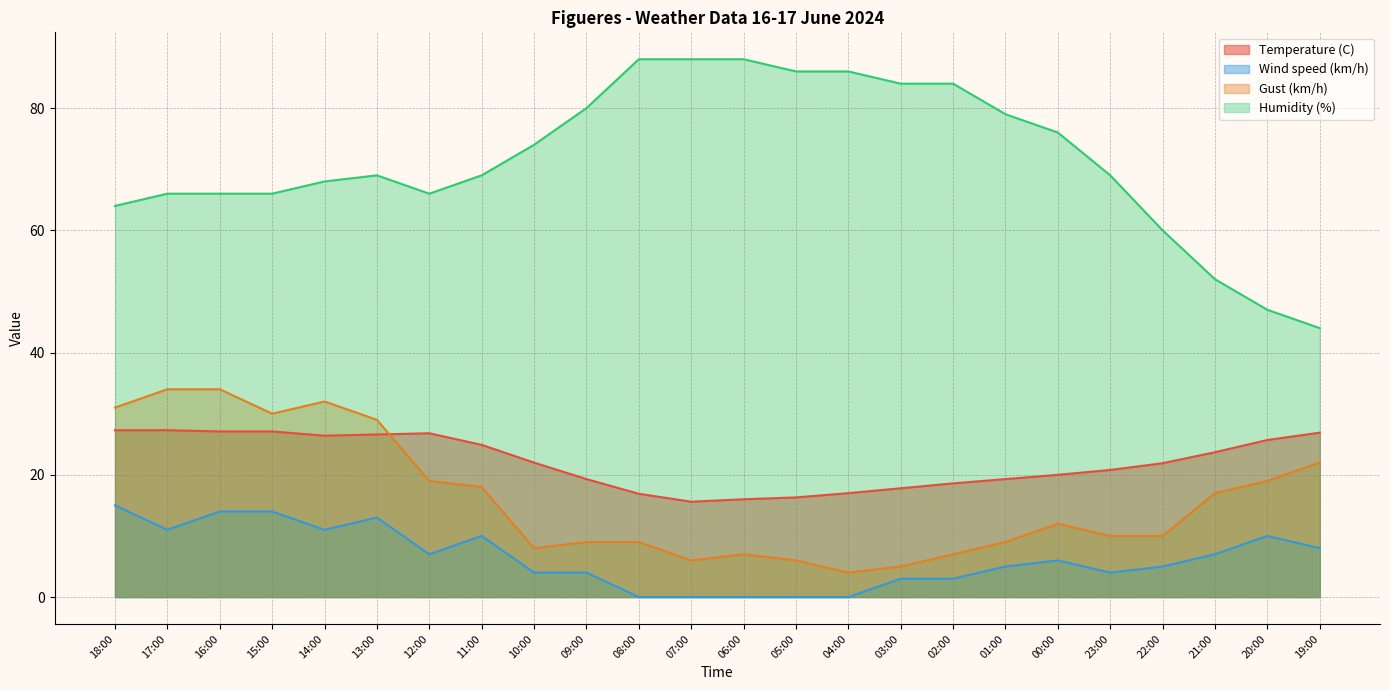

How many lines are shown in the chart?

4